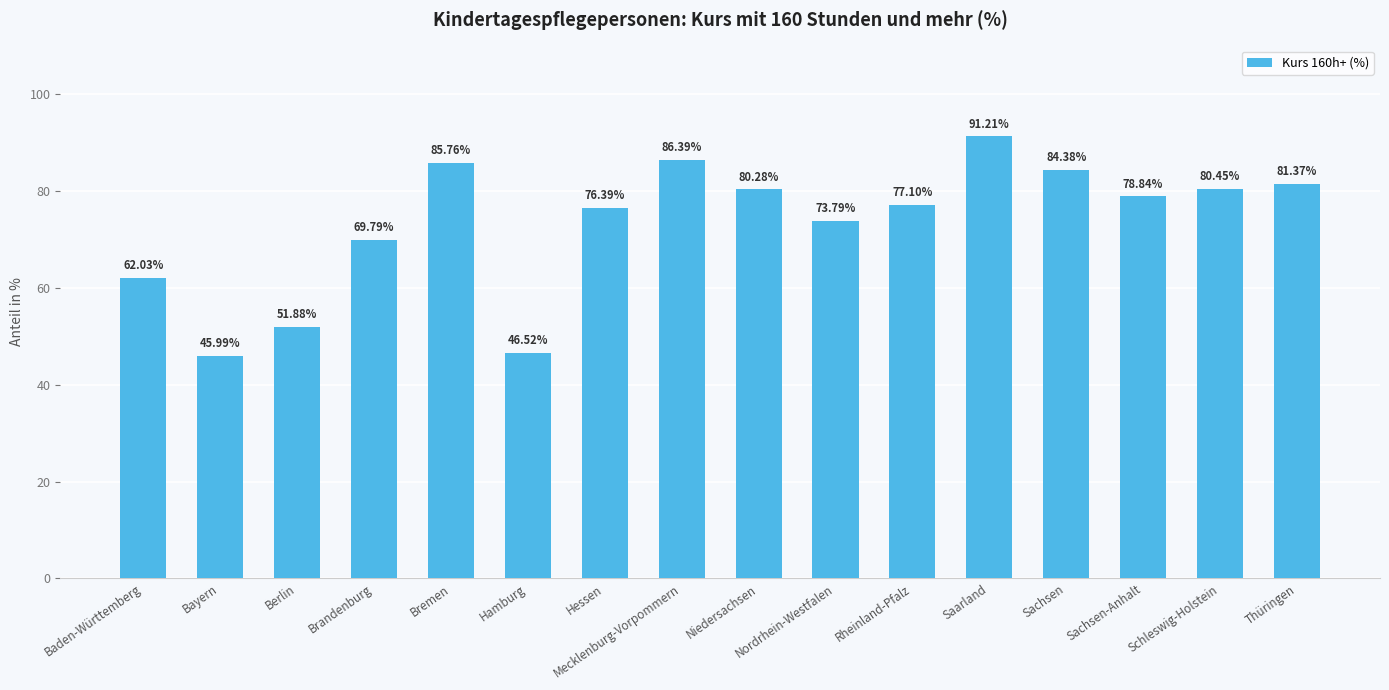

What is the smallest value displayed?

46.0